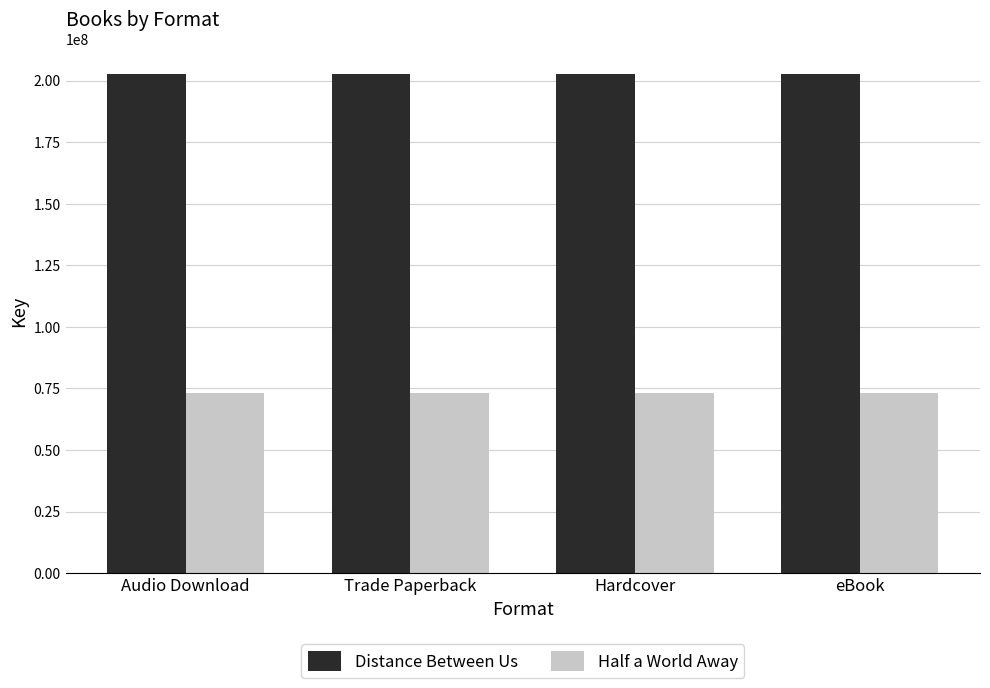

At how many categories does at least one series exceed 138326793?

4